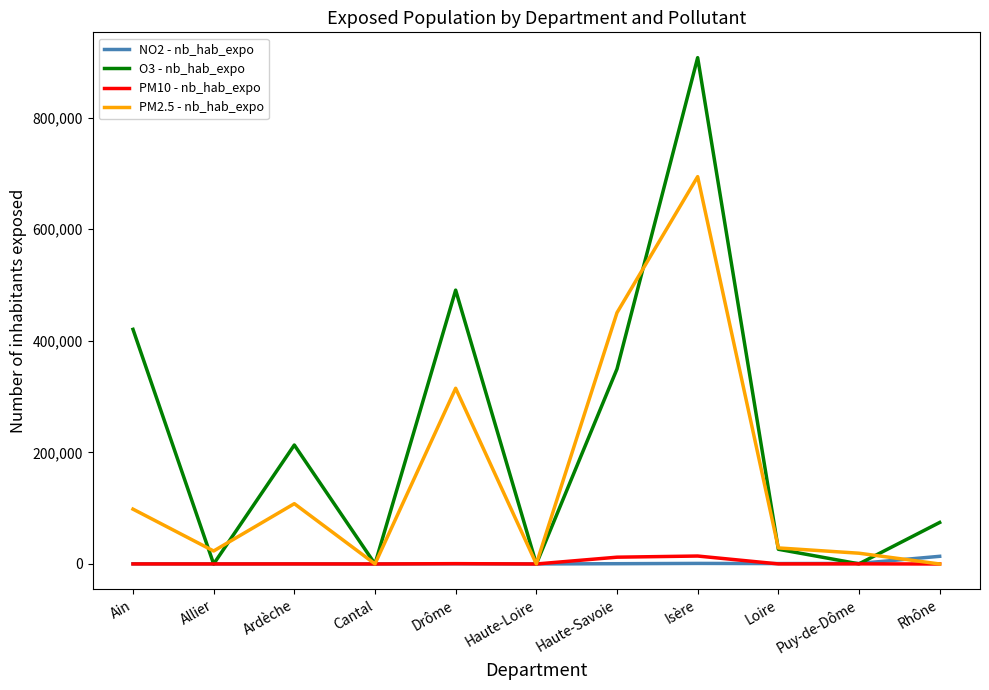

What are all the series names shown in the legend?

NO2 - nb_hab_expo, O3 - nb_hab_expo, PM10 - nb_hab_expo, PM2.5 - nb_hab_expo